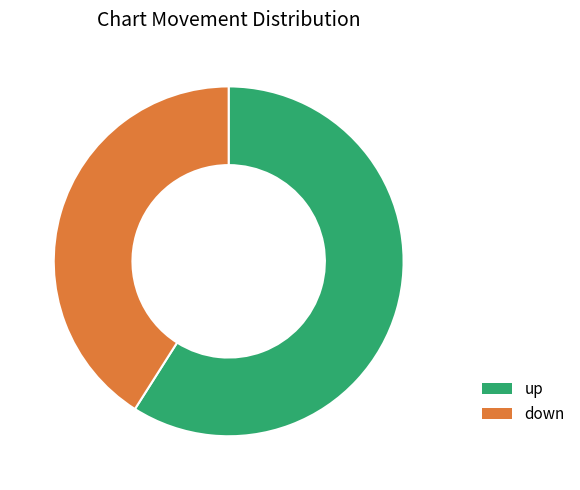

Between down and up, which is larger?

up